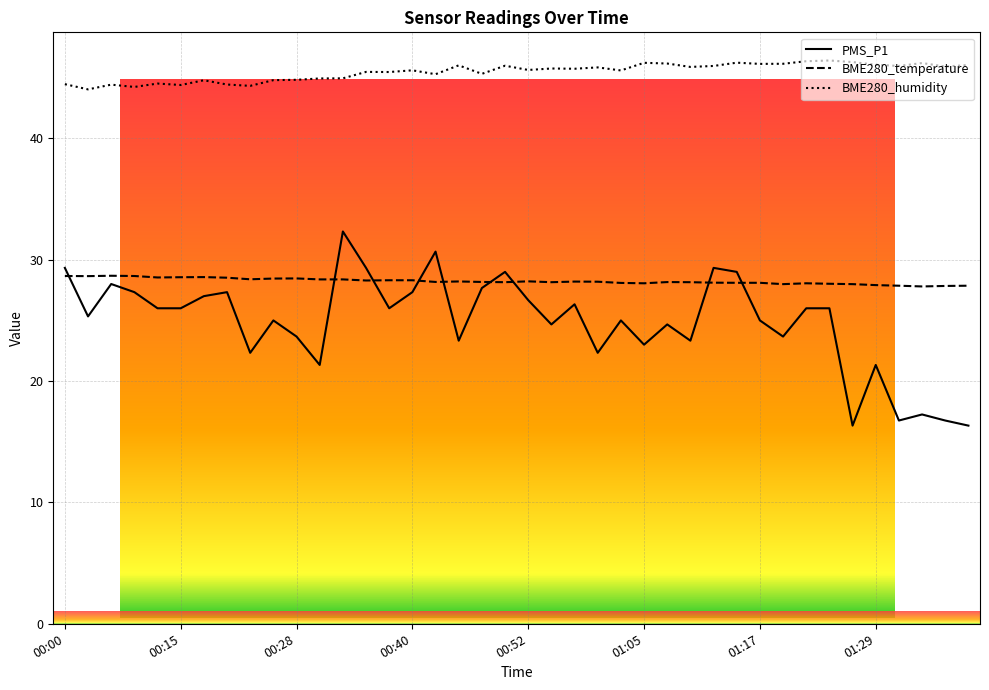

What is the lowest value of the BME280_humidity series?

44.0